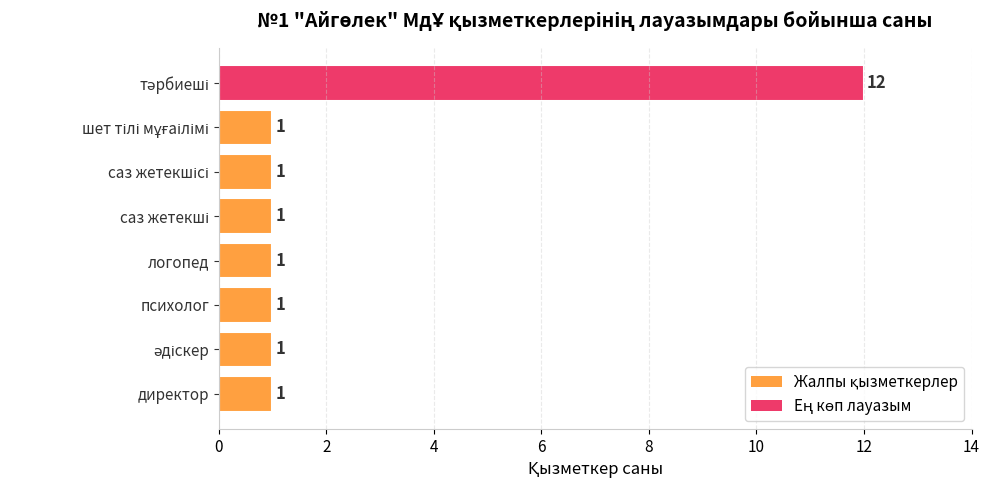

Reading bottom to top, what are all the values shown in this chart?

1	1	1	1	1	1	1	12